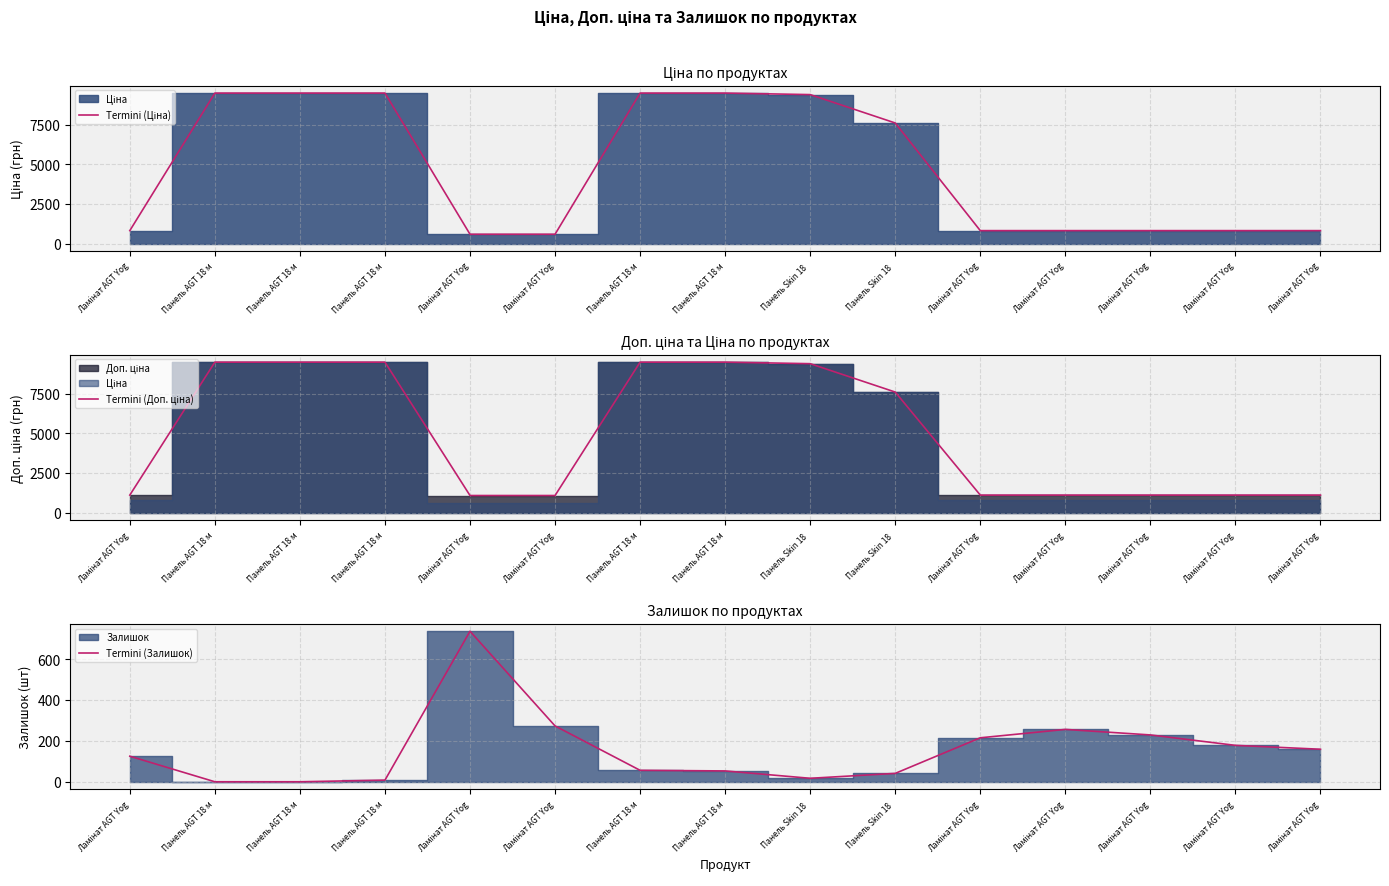

What is the value of the Termini (Доп. ціна) point at the 14th from the left?

1109.2